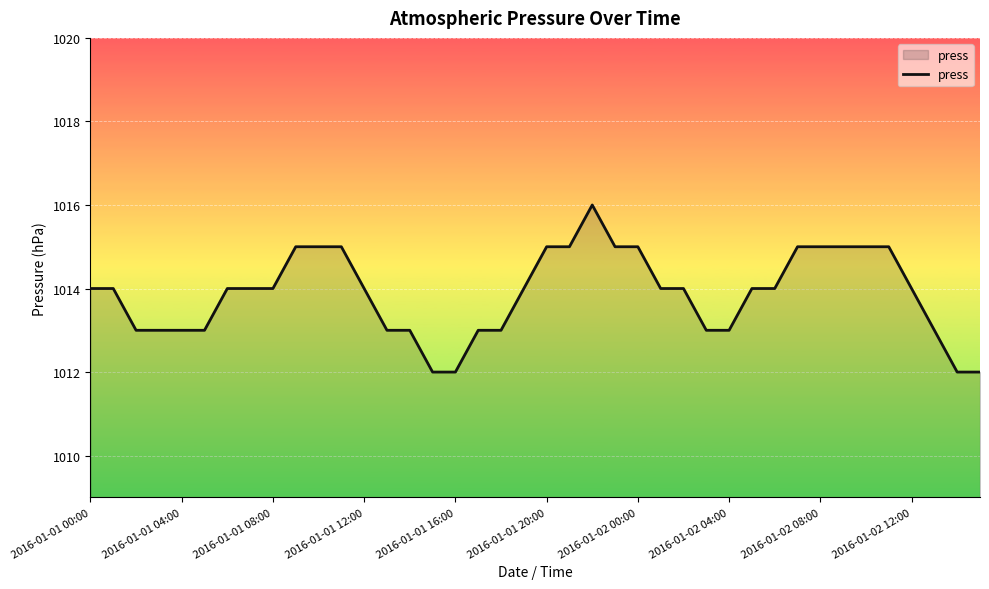

What is the maximum value shown in the chart?

1016